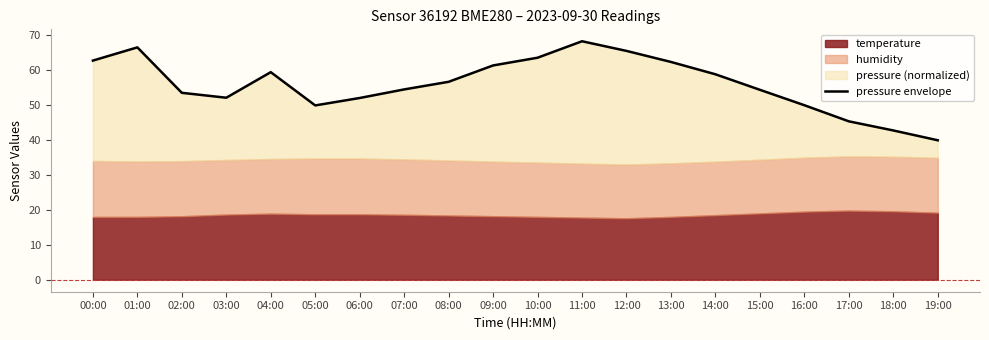

True or false: the data shows 61.3 at 09:00.

True